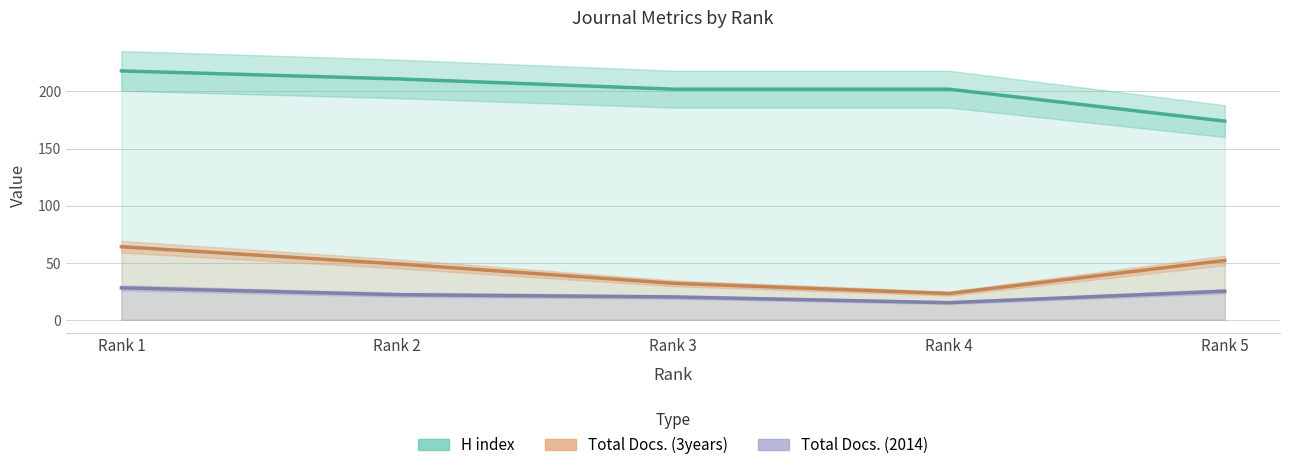

Is it true that Total Docs. (2014) equals 14 at Rank 5?

False